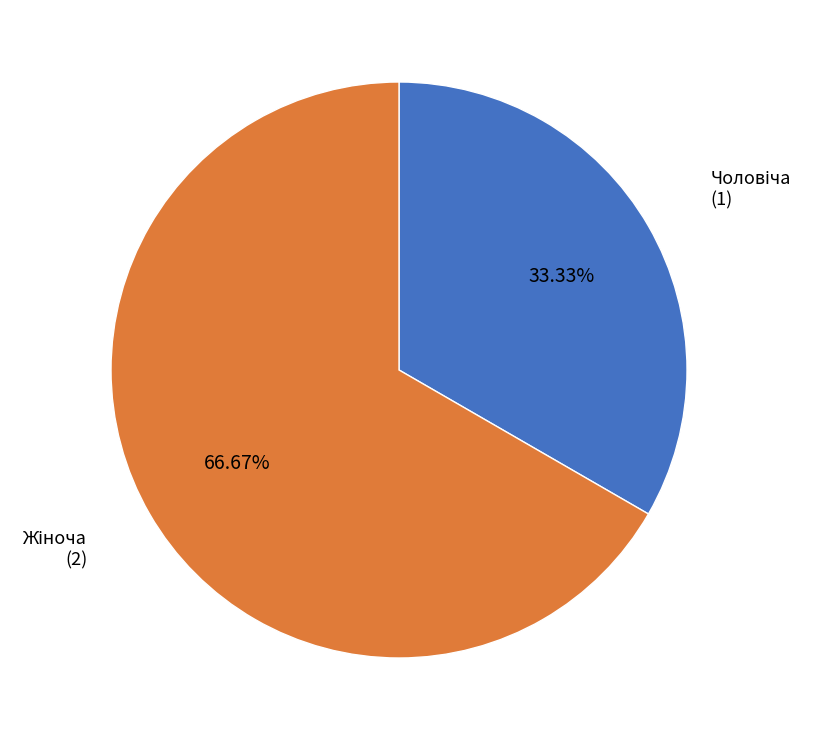

To the nearest percent, what is the difference between the largest and smallest slice percentages?

33%